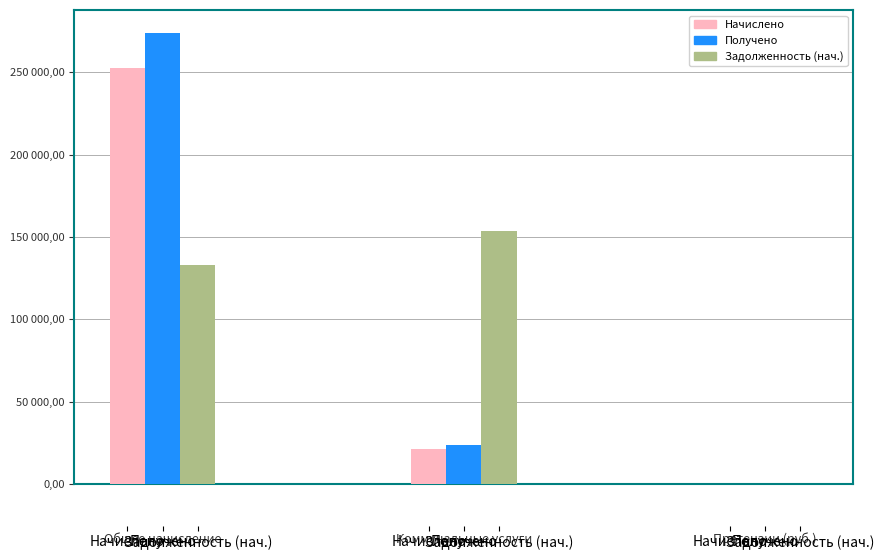

True or false: Получено has a value of 274210.1 at Общее начисление.

True